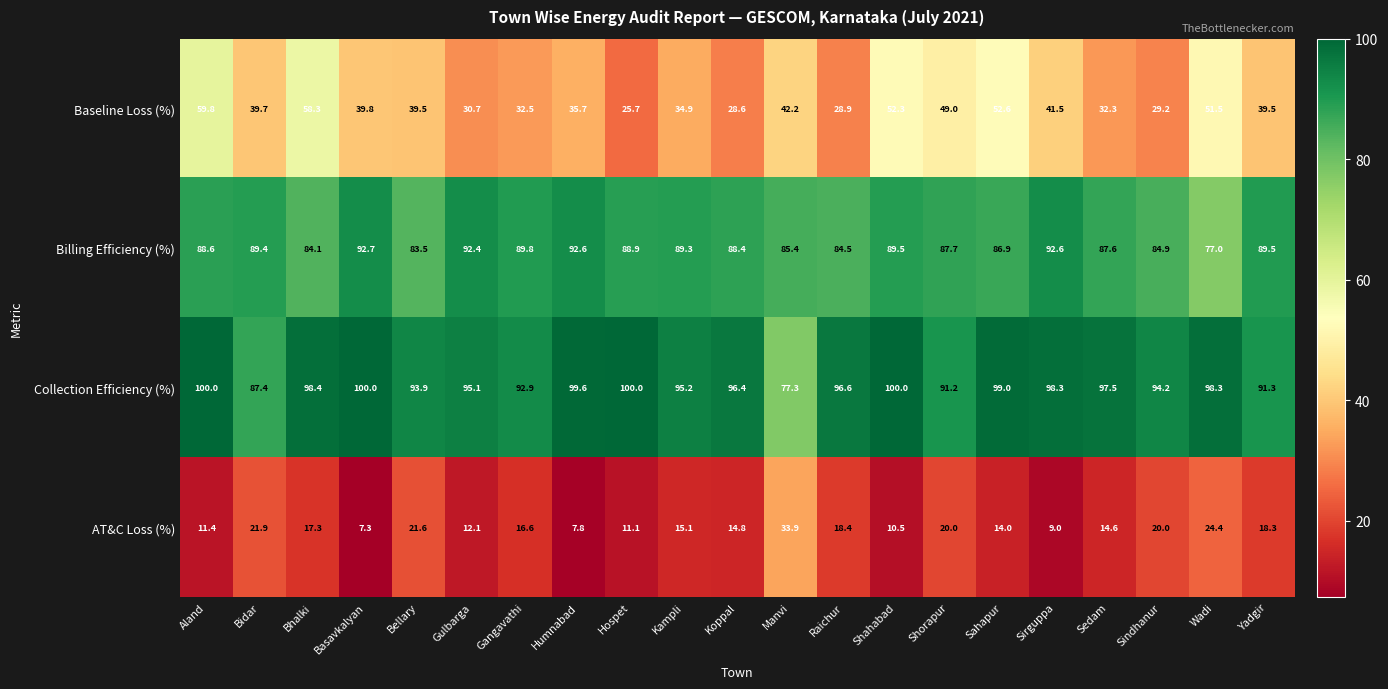

Is it true that AT&C Loss (%) equals 24.4 at Wadi?

True